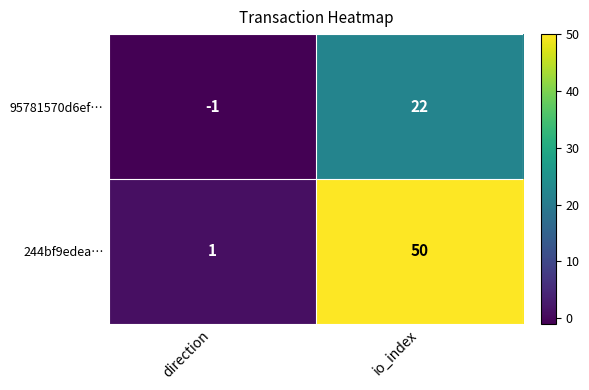

What is the difference between the 244bf9edea… values at direction and io_index?

49